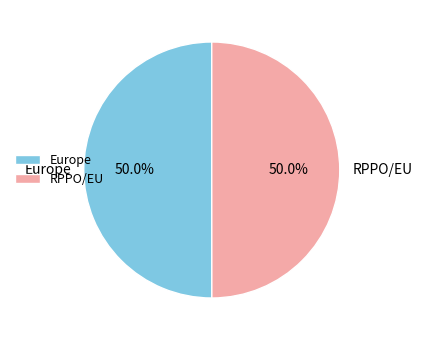

What percentage is the RPPO/EU slice, to the nearest percent?

50%